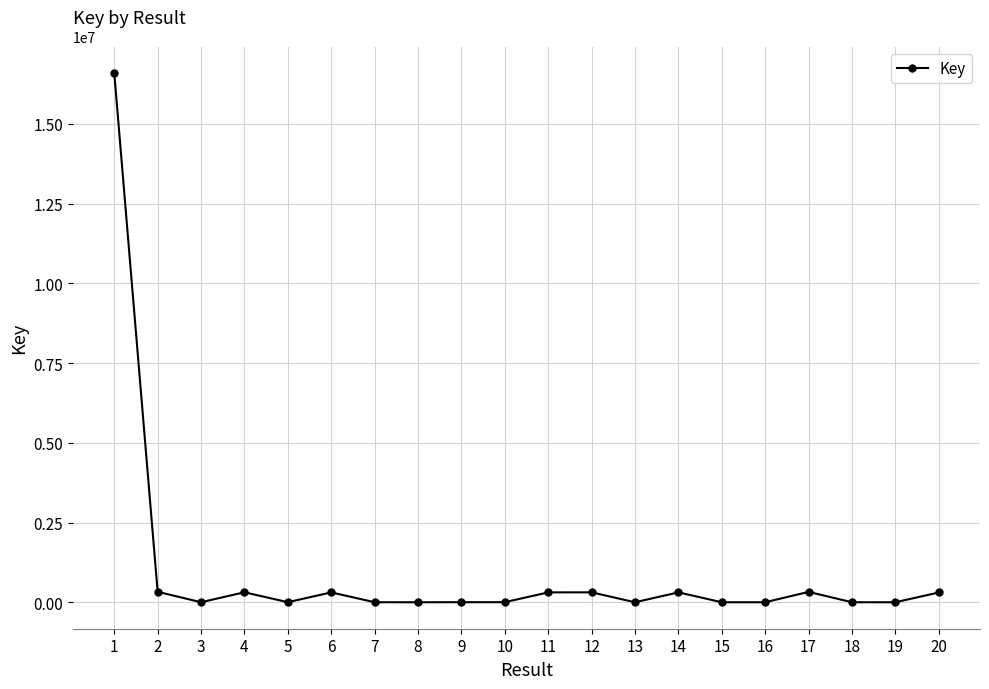

Approximately how many times larger is the value at 6 compared to 8?

58.5